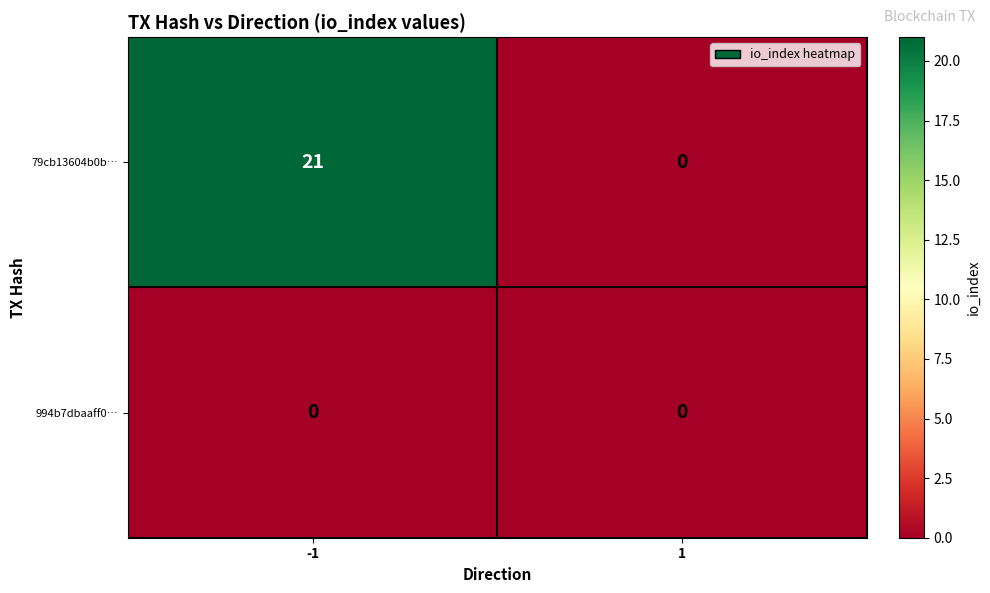

What is the greatest value displayed?

21